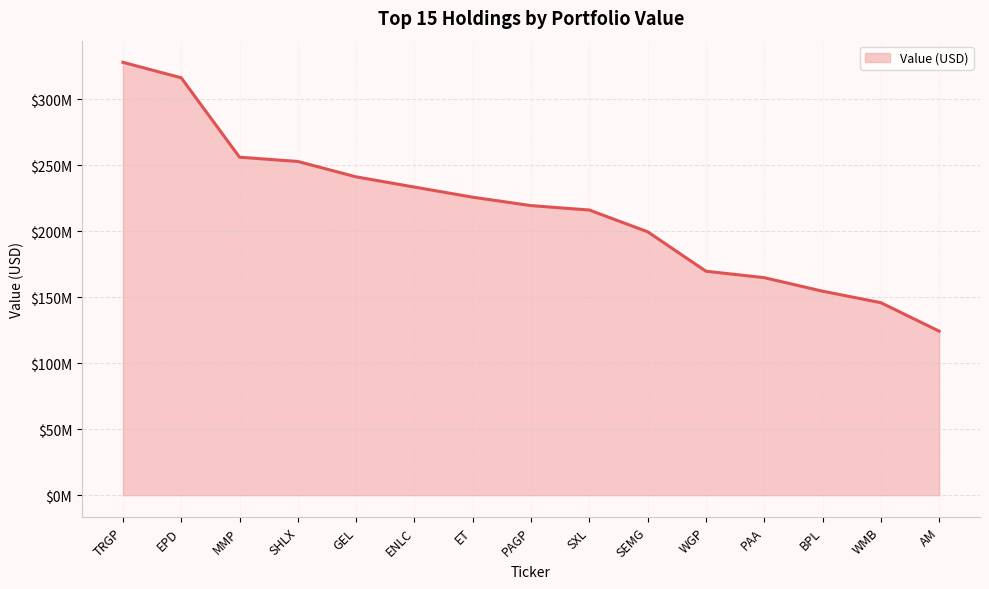

What is the ratio of the value at WGP to the value at PAGP?

0.8